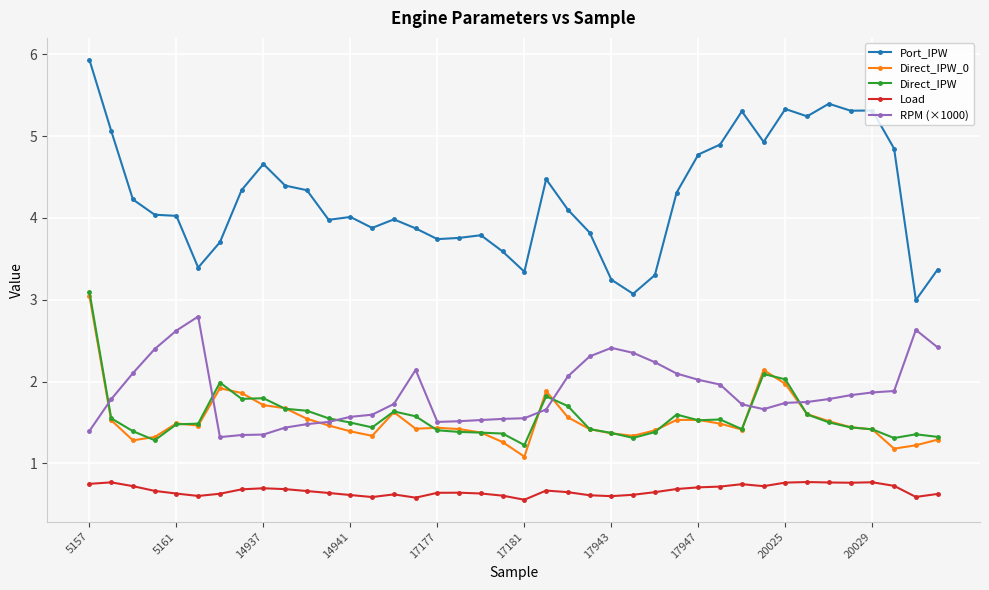

Which series has the widest spread of values?

Port_IPW